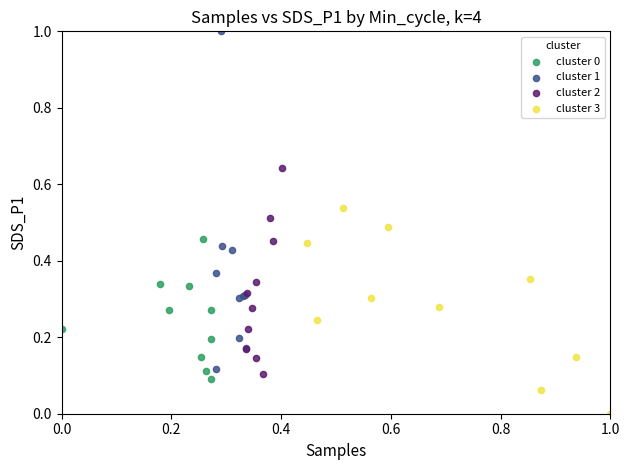

Which series has the widest spread of Y values?

cluster 1